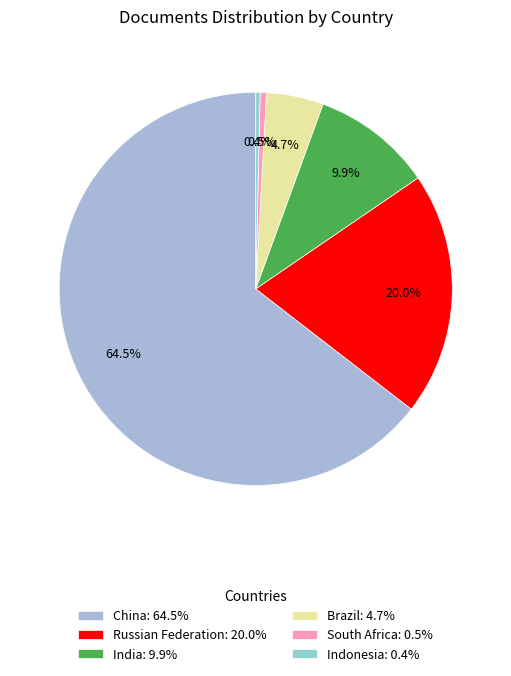

To the nearest percent, what is the difference between the Russian Federation and Brazil slice percentages?

15%